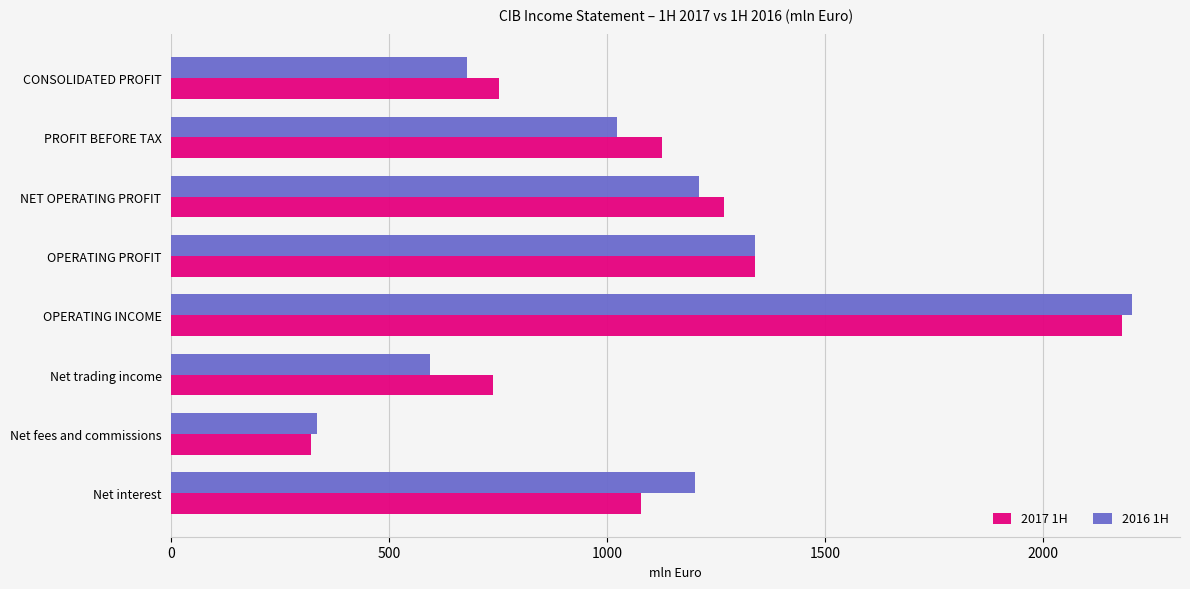

Rank the series at PROFIT BEFORE TAX from highest to lowest value.

2017 1H, 2016 1H